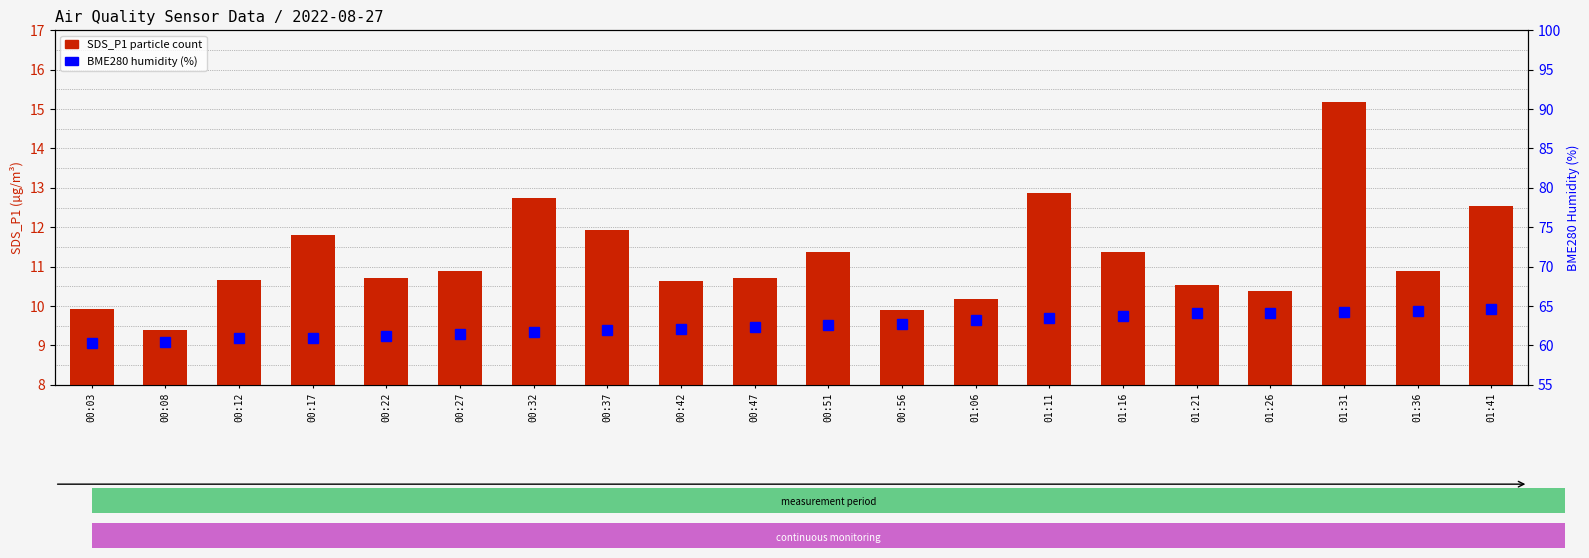

The BME280_humidity series shows 61.2 at 00:22. True or false?

True